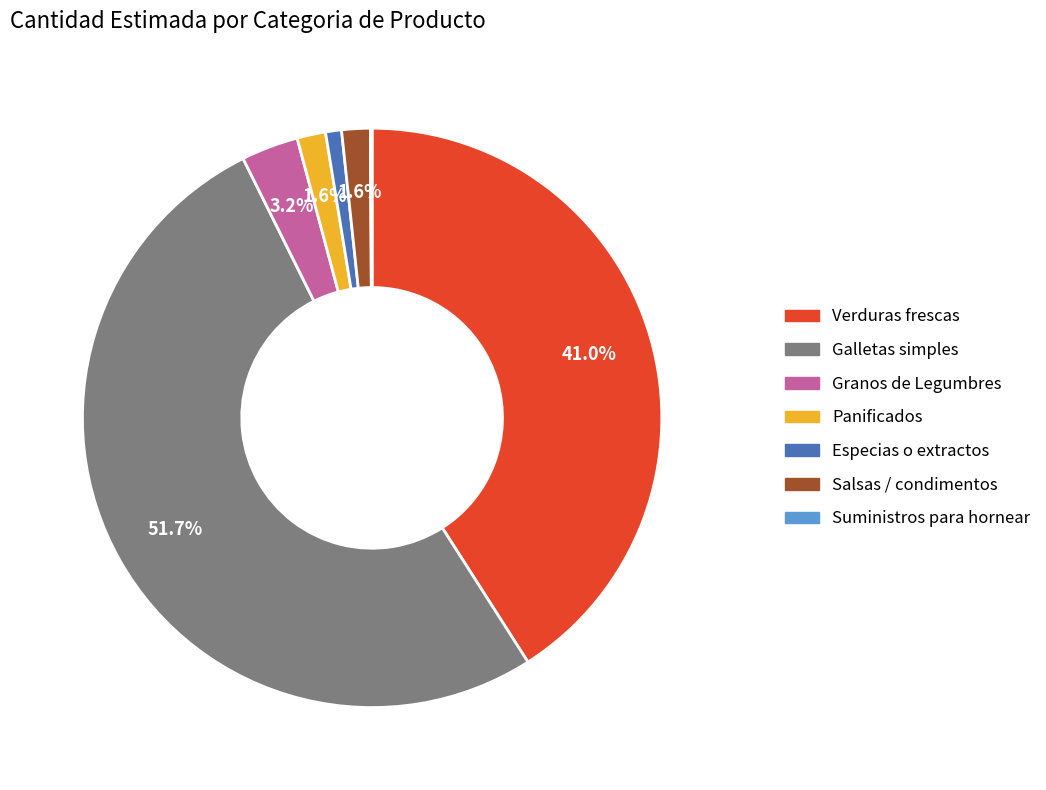

True or false: Especias o extractos accounts for 12% of the total.

False